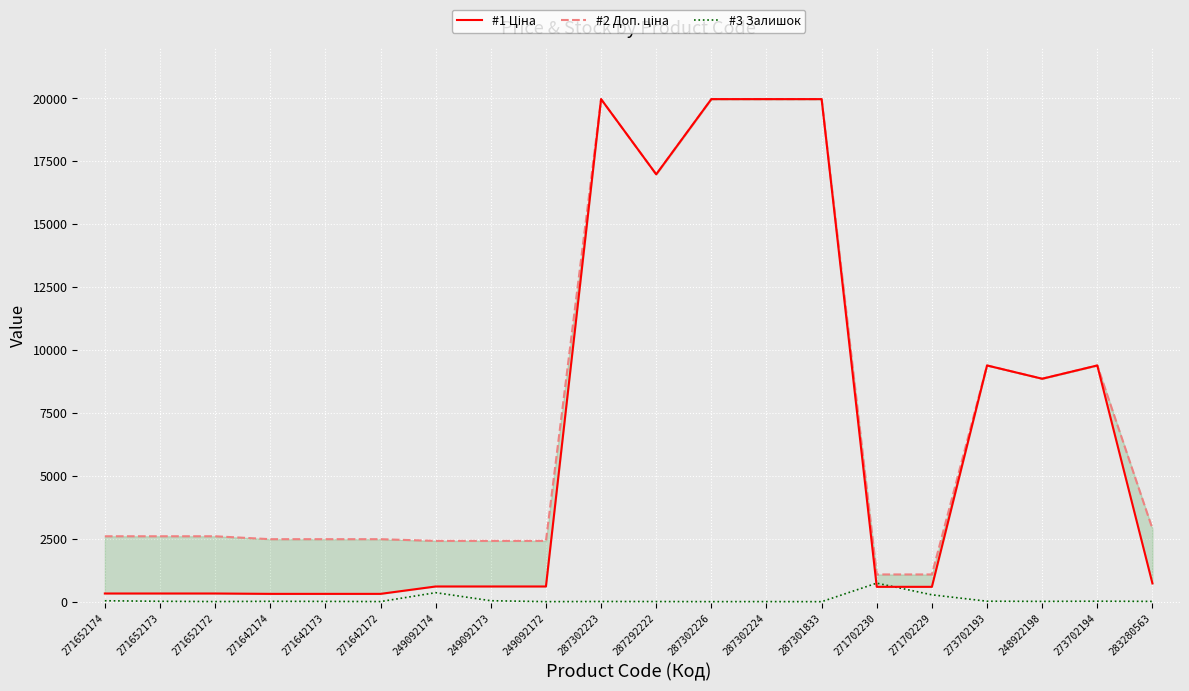

At which category does the chart reach its minimum across all series?

287301833